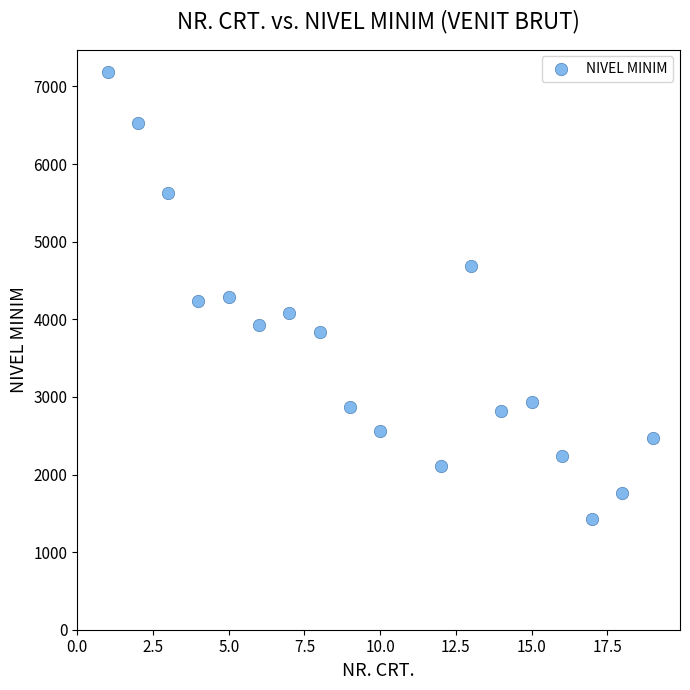

What is the range of X values (max minus min)?

18